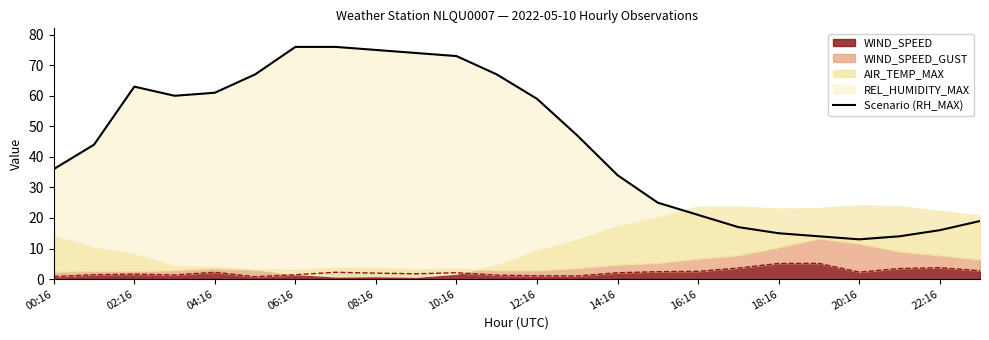

What is the label of the 11th point from the right?

13